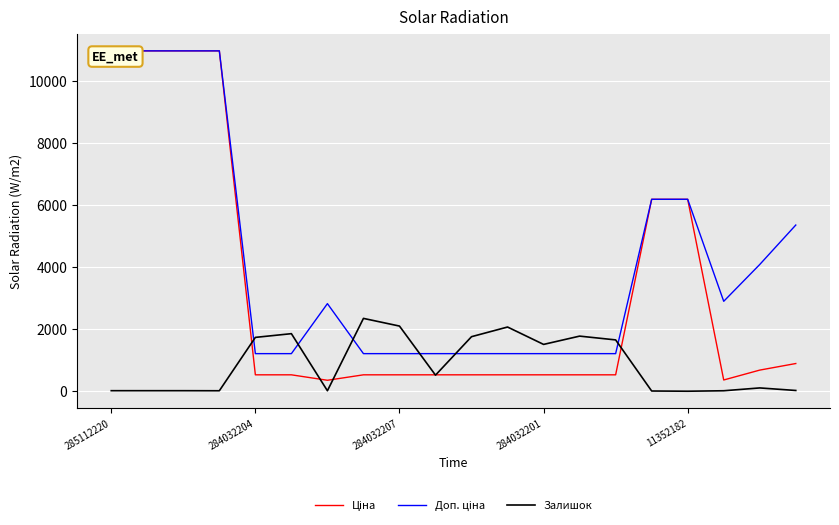

How many data points does each series have?

20